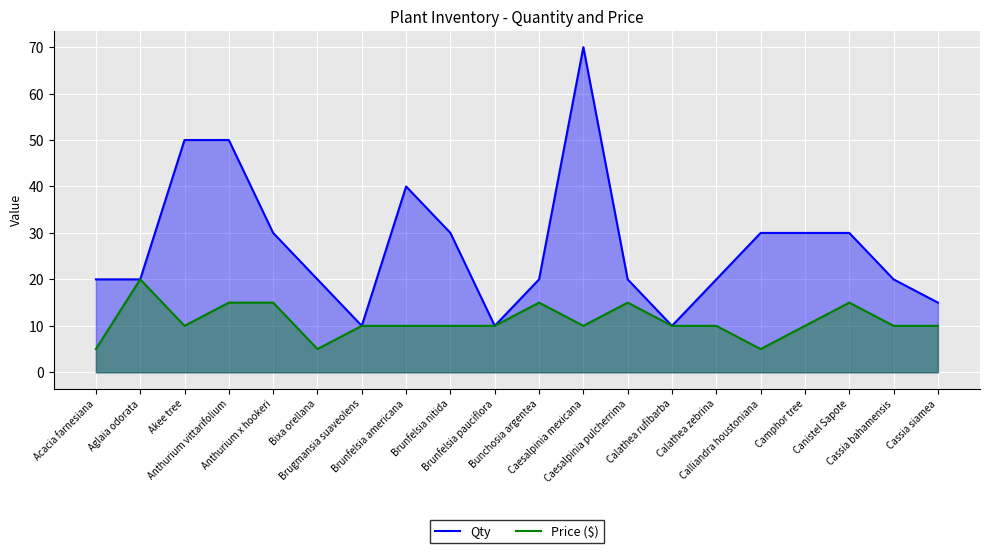

At Brunfelsia americana, list the series in order from smallest to largest.

Price ($), Qty